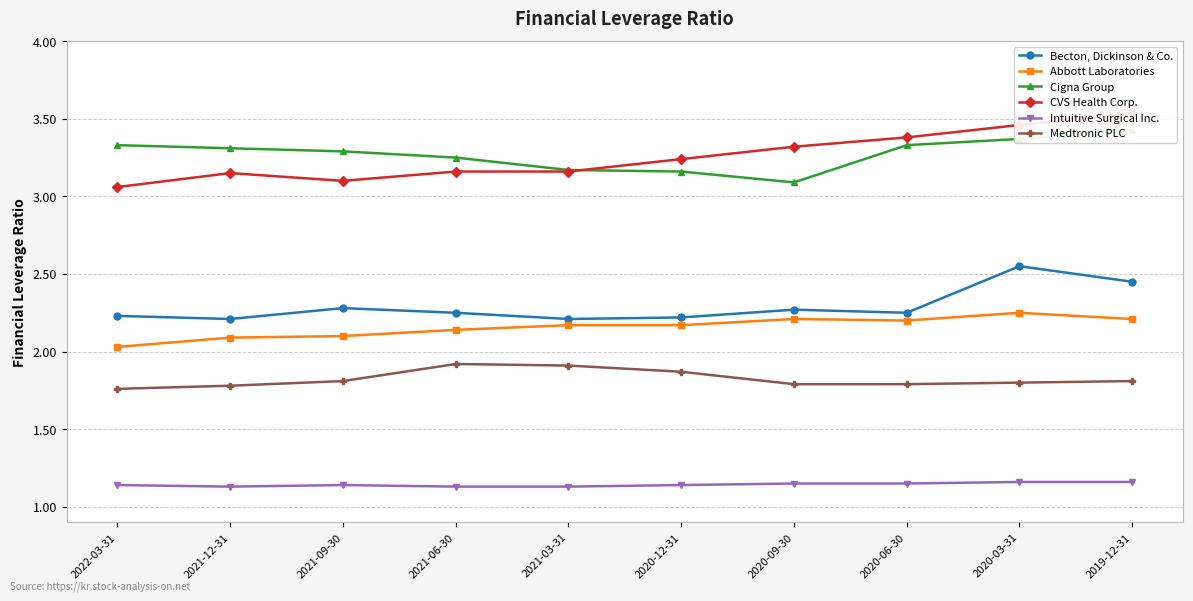

True or false: Intuitive Surgical Inc. and Cigna Group cross at least once.

False